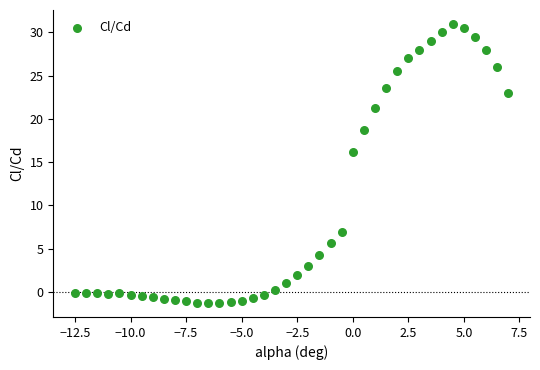

What is the range of Y values (max minus min)?

32.3